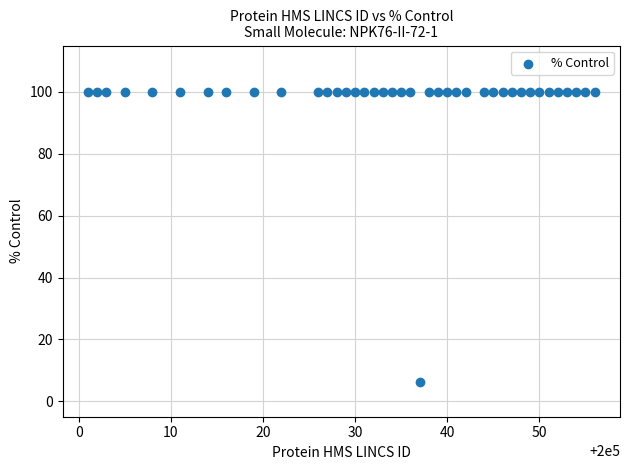

What is the range of Y values (max minus min)?

93.8